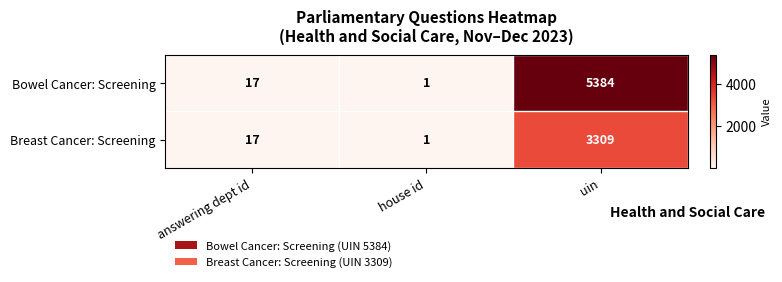

At which label is Breast Cancer: Screening closest to 1655?

answering dept id